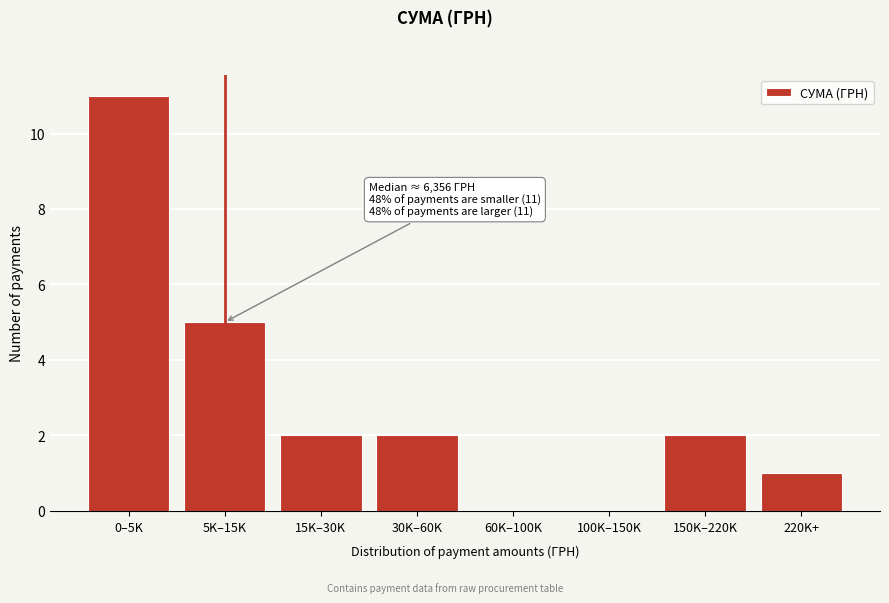

Reading left to right, transcribe all the data shown in this chart.

0–5K=11	5K–15K=5	15K–30K=2	30K–60K=2	60K–100K=0	100K–150K=0	150K–220K=2	220K+=1